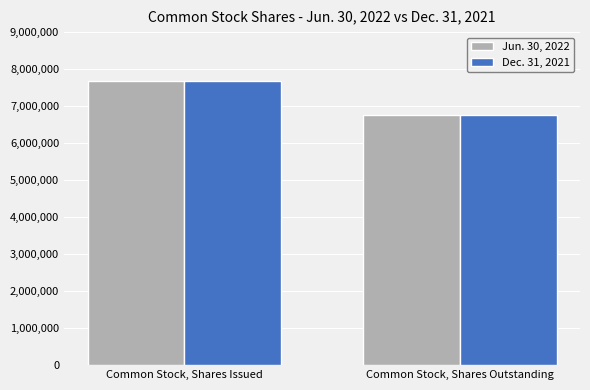

At how many categories does at least one series exceed 7335390?

1